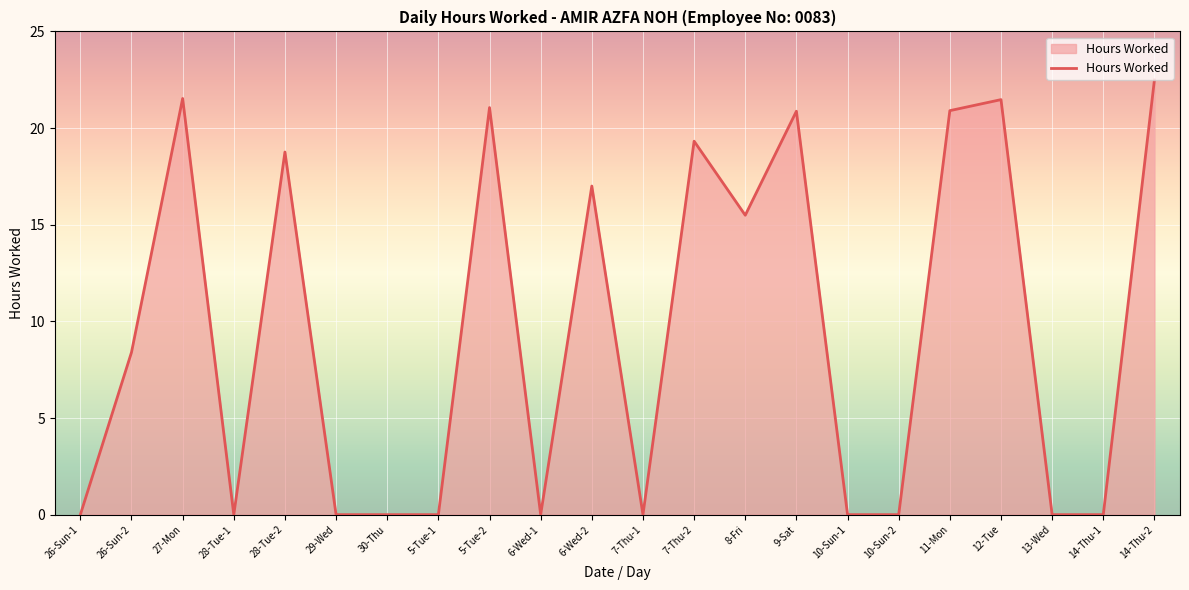

Is it true that the value at 9-Sat is 11.9?

False